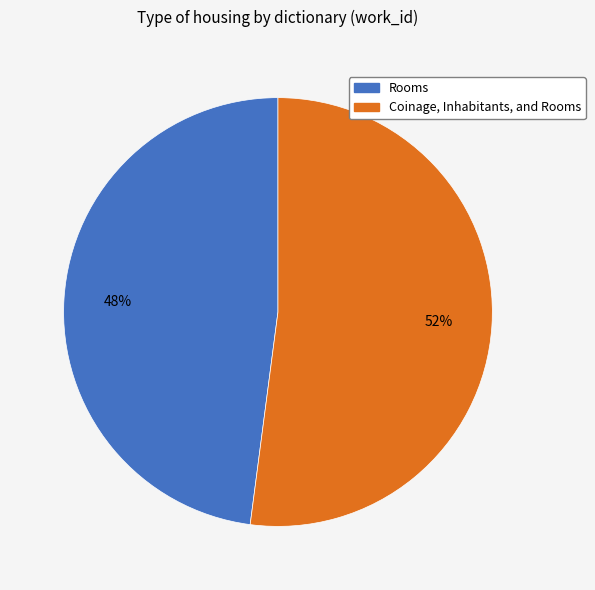

To the nearest percent, what percentage of the pie is Rooms?

48%